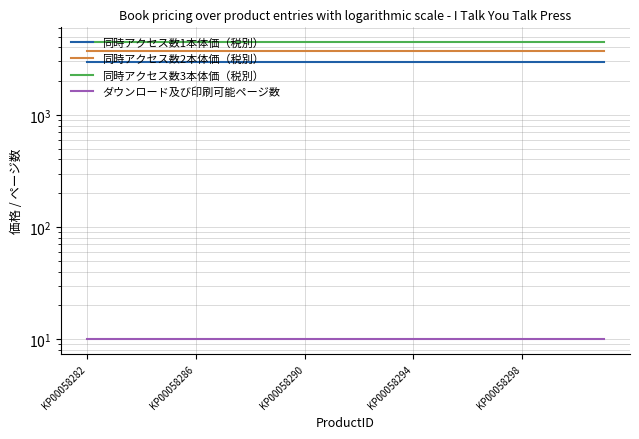

True or false: ダウンロード及び印刷可能ページ数 has a value of 5 at 11.

False